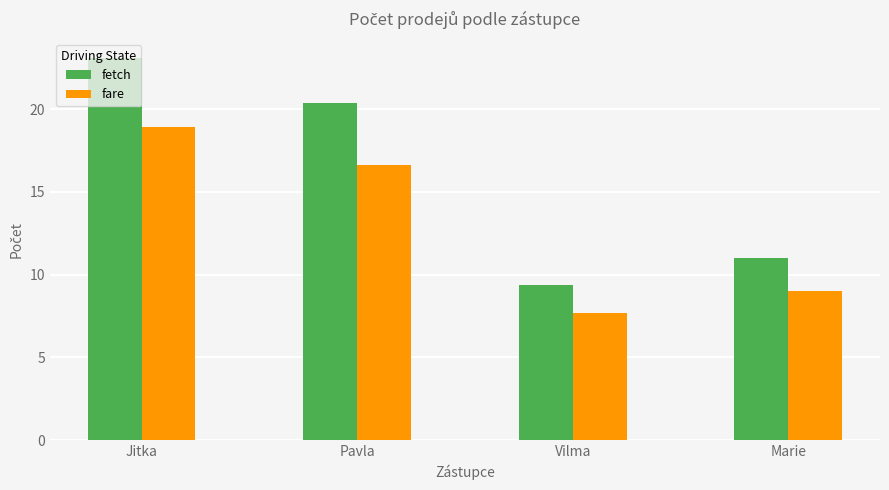

The fare series shows 30.4 at Jitka. True or false?

False